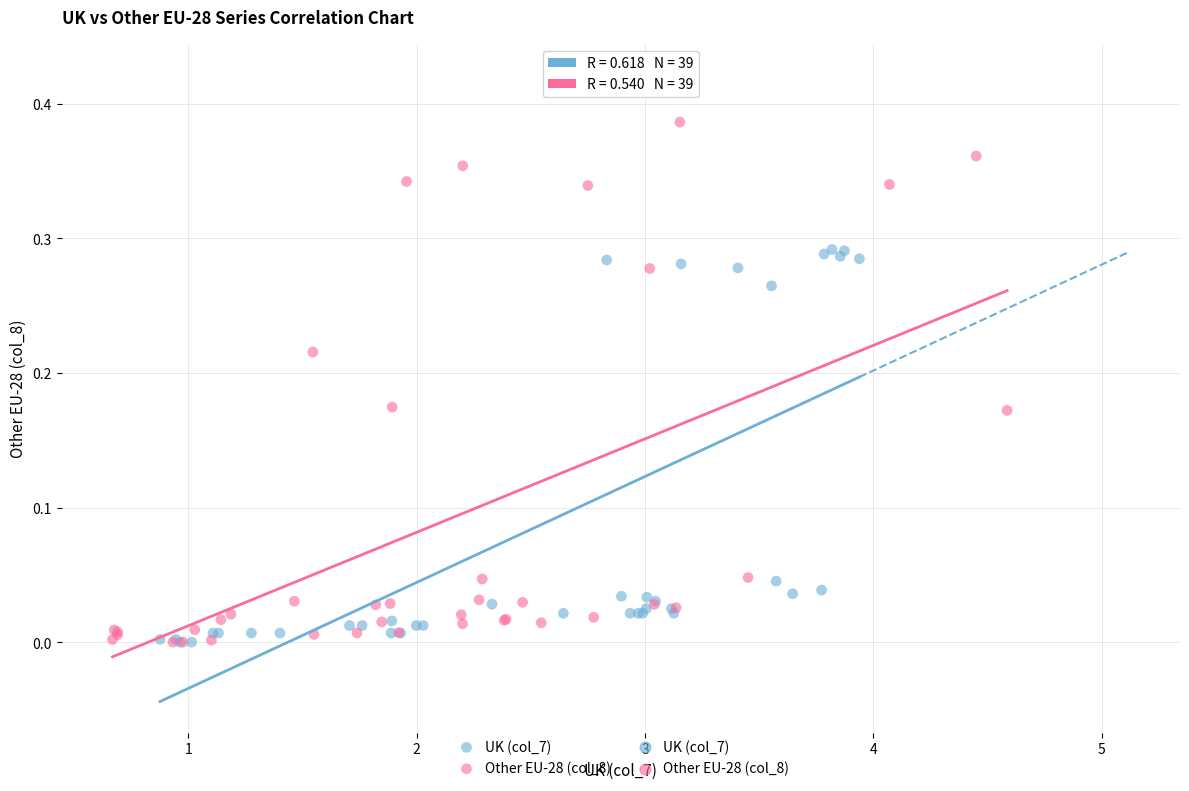

Which series contains the highest Y value?

UK (col_7)